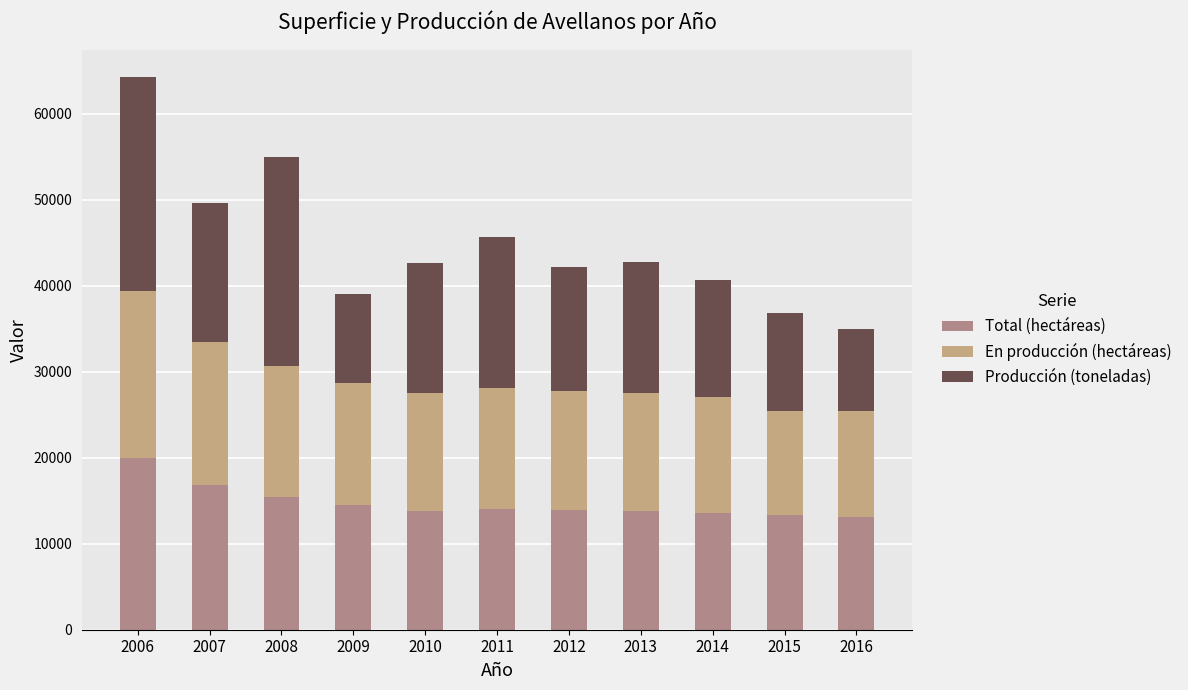

List the labels in order of En producción (hectáreas) value, smallest first.

2015, 2016, 2014, 2013, 2010, 2012, 2011, 2009, 2008, 2007, 2006